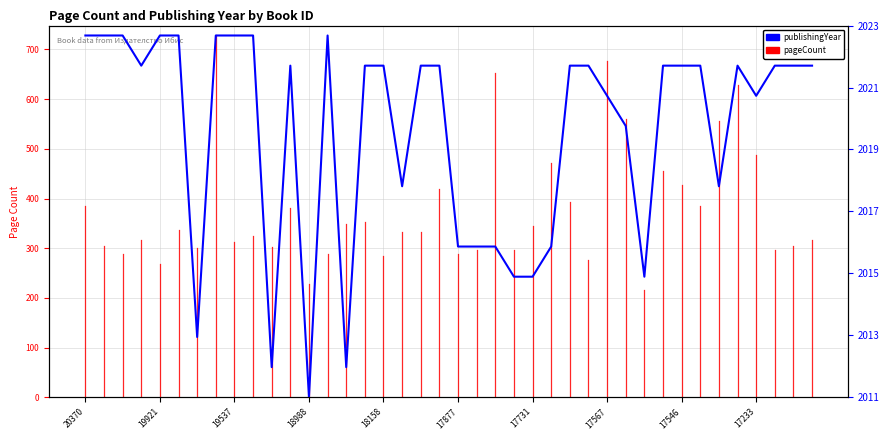

Which label corresponds to the largest value in the chart?

20370